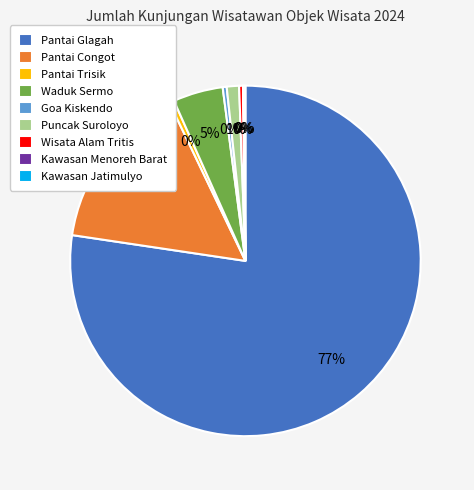

Does Pantai Glagah account for over 50% of the chart?

Yes